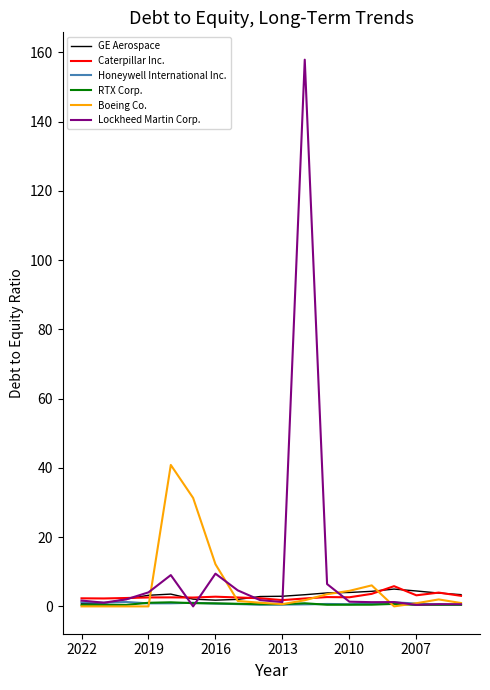

Does the chart have visible grid lines?

No